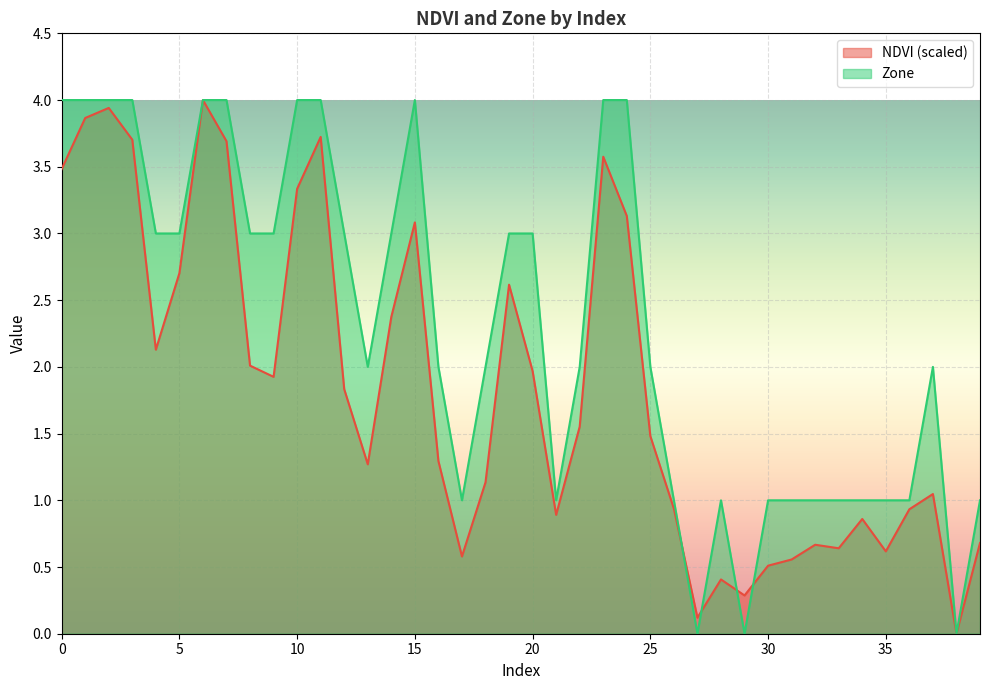

Rank the series by their maximum value, from highest to lowest.

NDVI, Zone